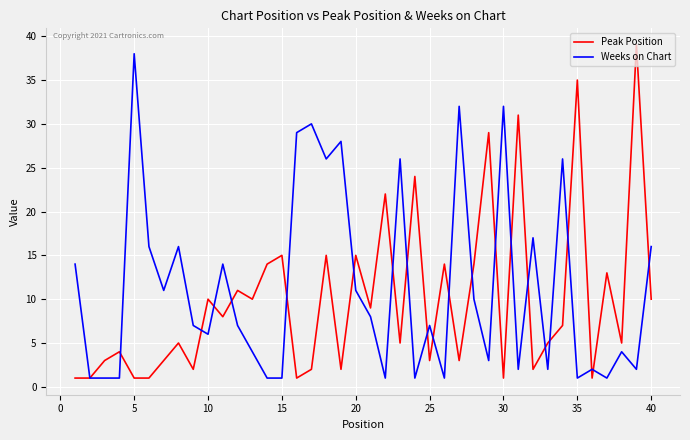

What is the maximum value shown in the chart?

39